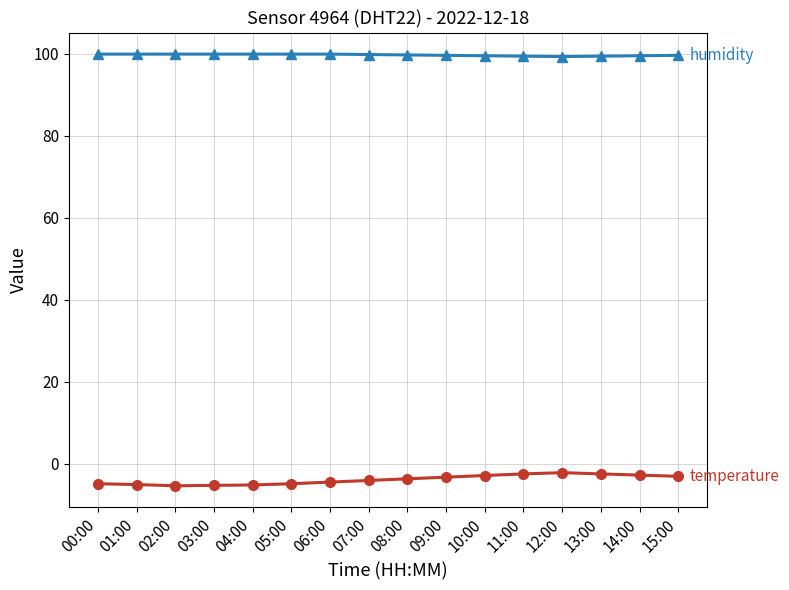

What is the difference between the highest and lowest values at 02:00?

105.3